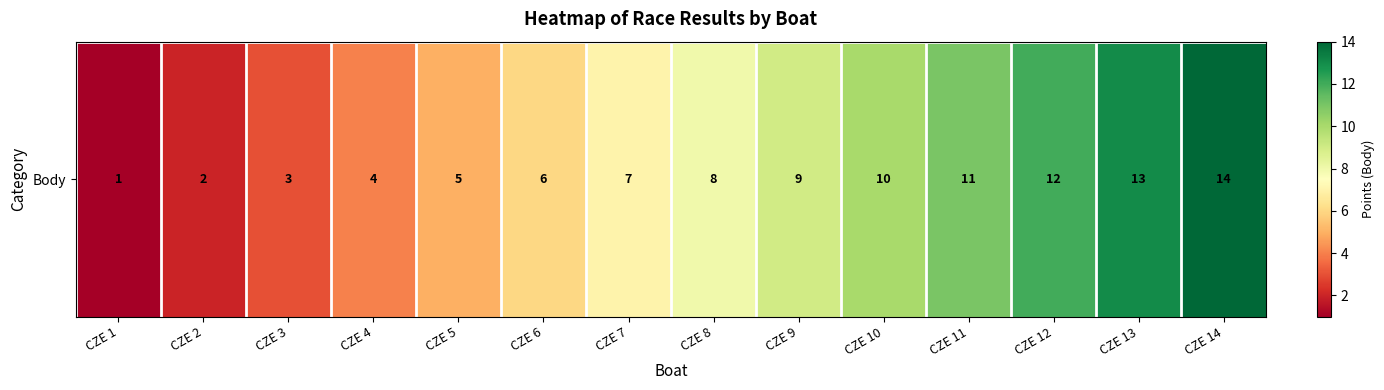

Rank the categories by value from highest to lowest.

CZE 14, CZE 13, CZE 12, CZE 11, CZE 10, CZE 9, CZE 8, CZE 7, CZE 6, CZE 5, CZE 4, CZE 3, CZE 2, CZE 1